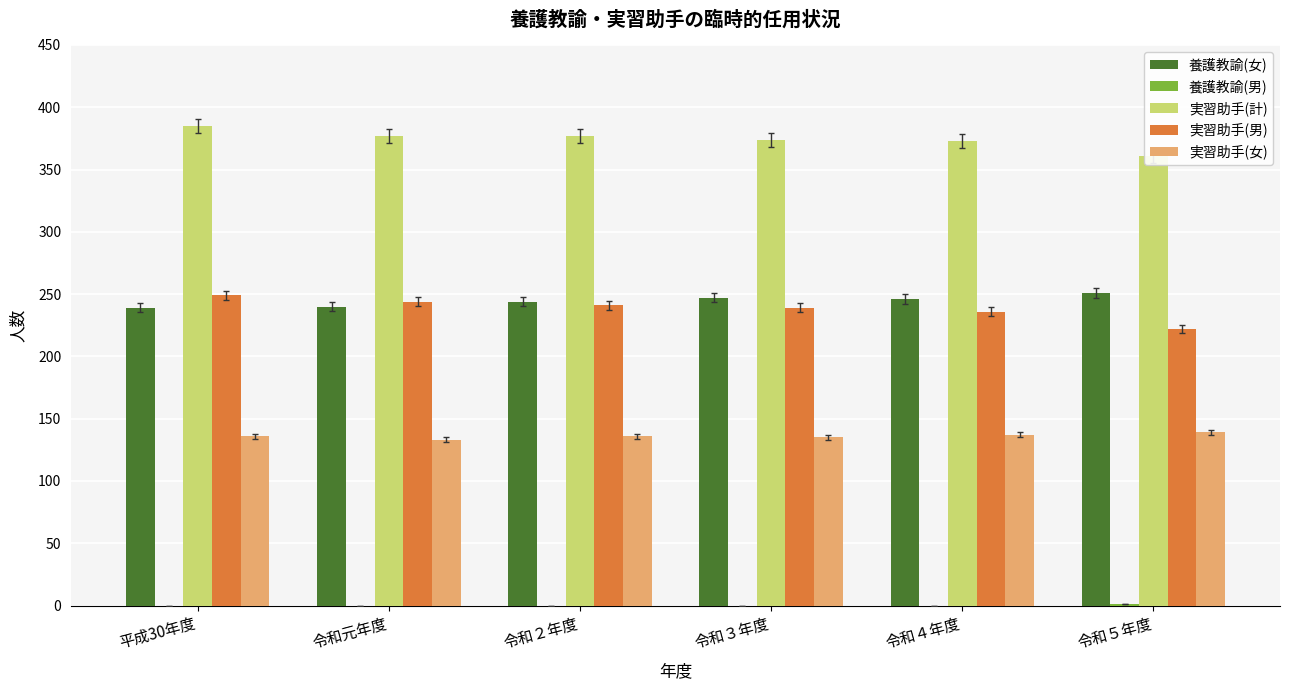

How many groups of bars are there?

6